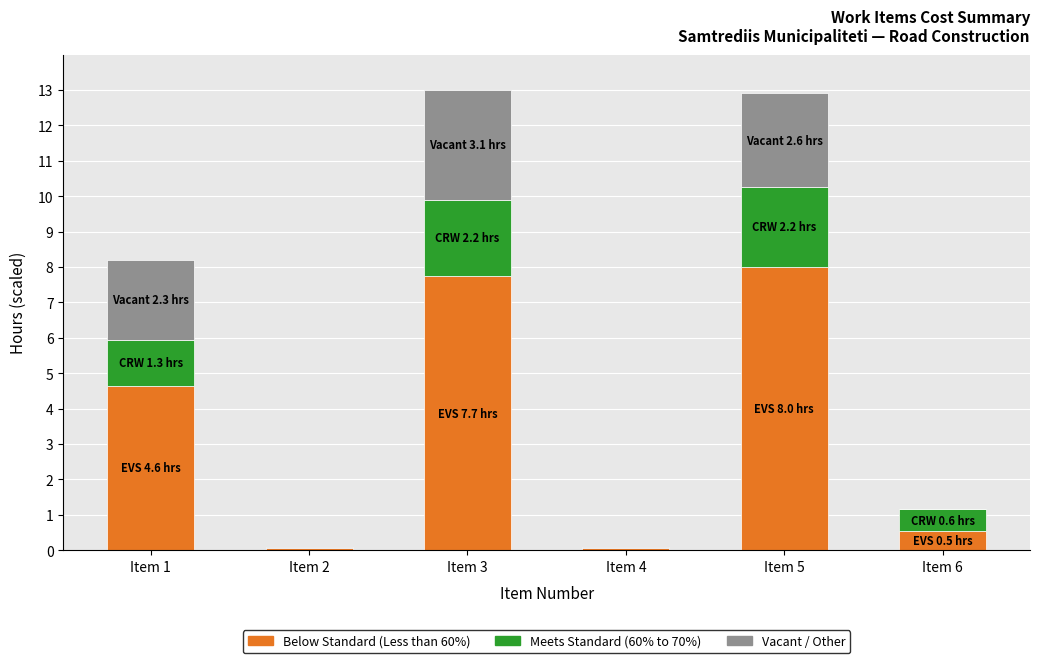

What is the total value across all series at Item 1?

8.2